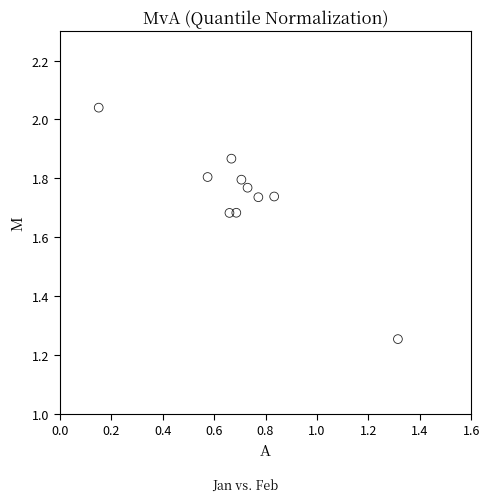

What is the average X value?

0.7